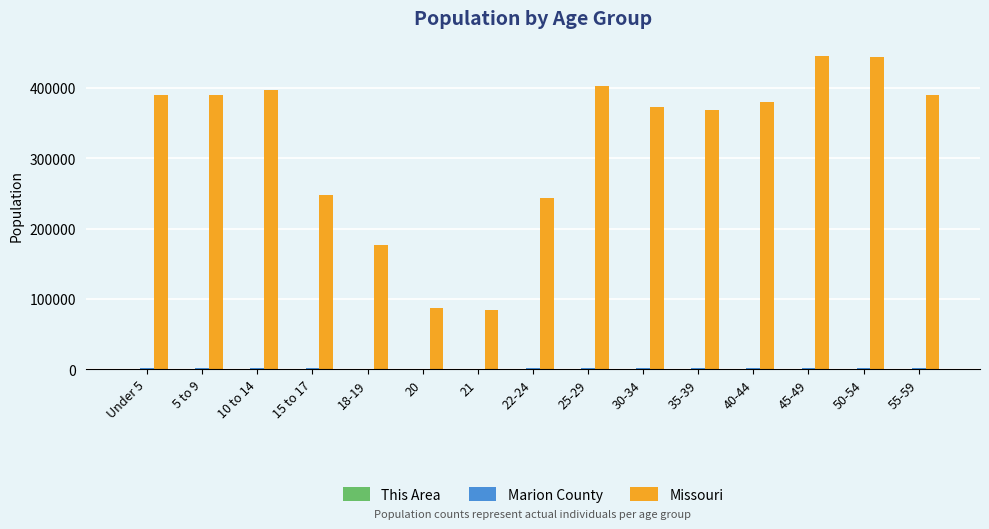

At which label is Missouri closest to 264138?

15 to 17